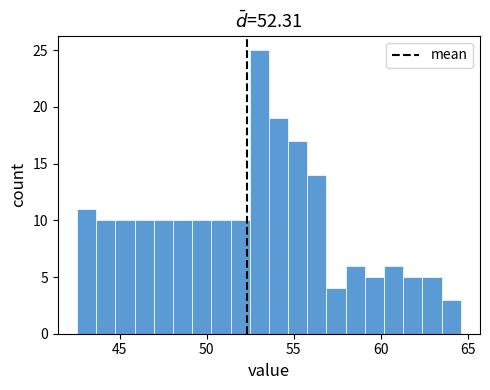

Around what value on the x-axis is the tallest bar? Give the approximate position of its centre, as read against the axis.

53.0